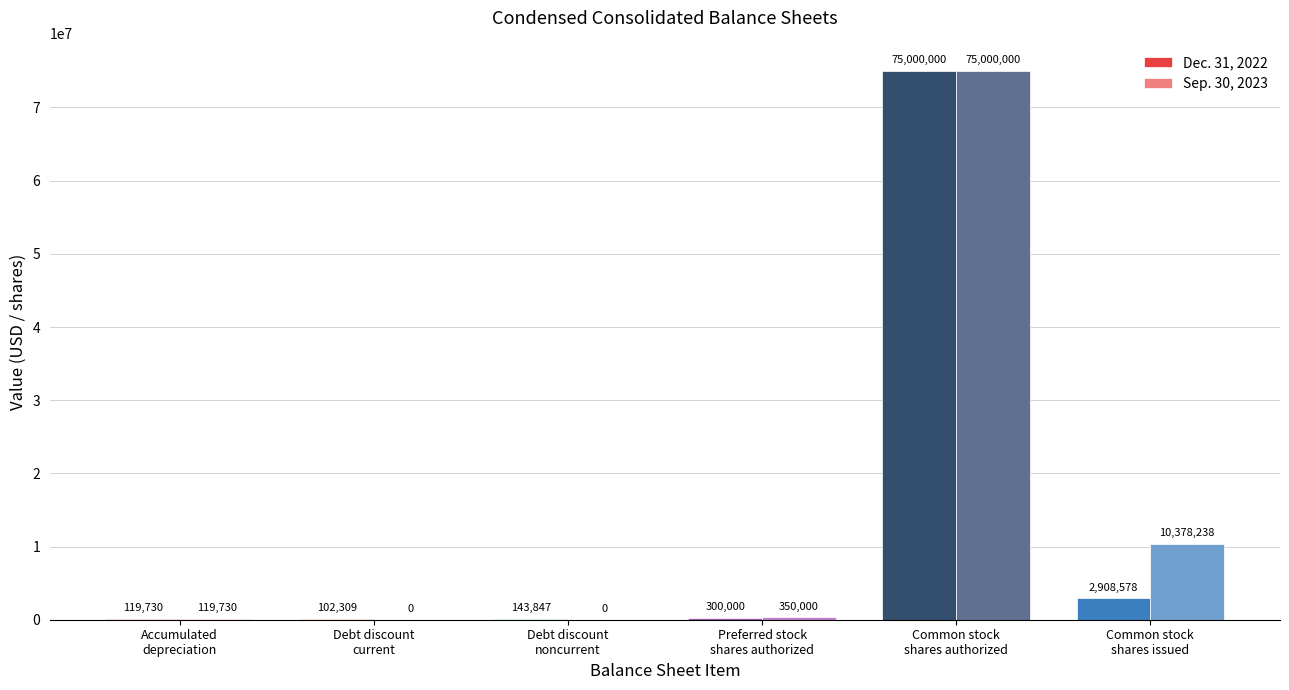

The value of Dec. 31, 2022 at Common stock
shares authorized is 113444964. True or false?

False